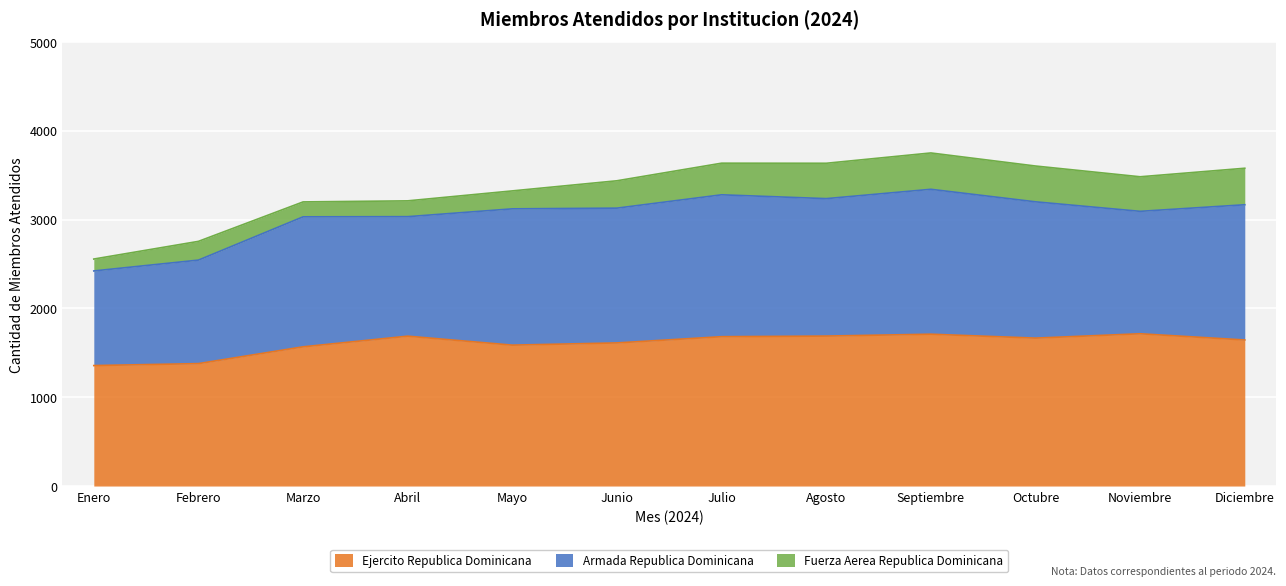

Which series has the largest total across all categories?

Ejercito Republica Dominicana